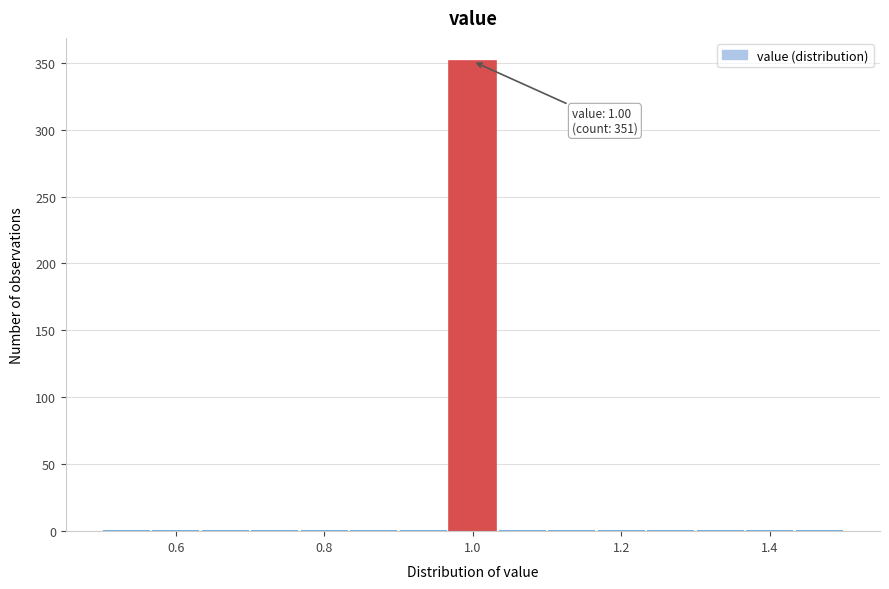

Around what value on the x-axis is the tallest bar? Give the approximate position of its centre, as read against the axis.

1.00